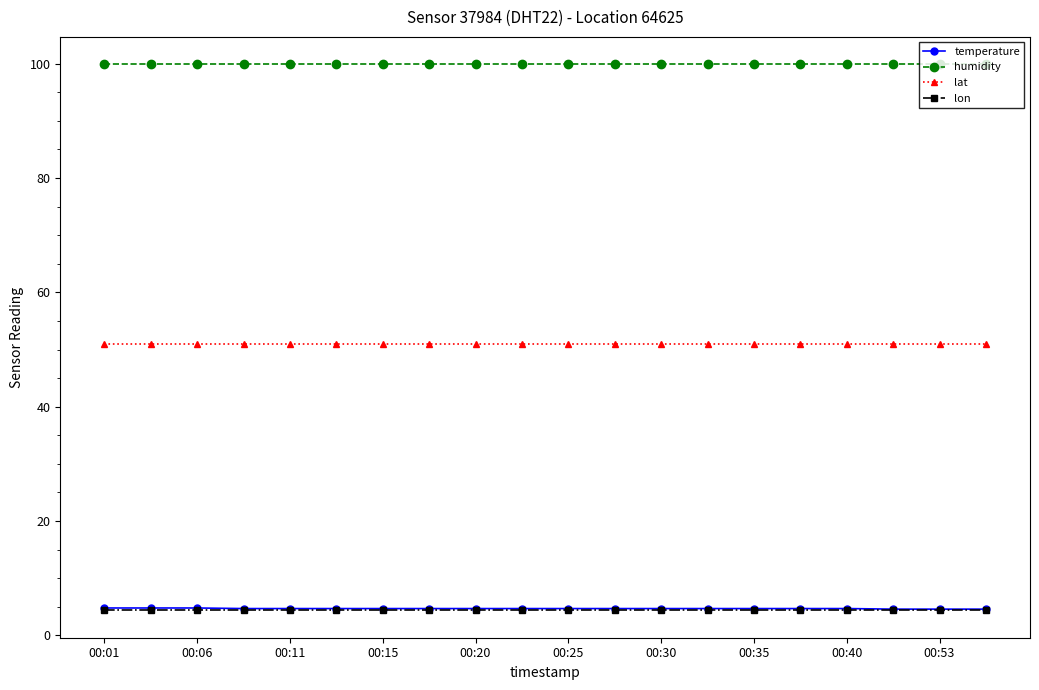

At how many categories does at least one series exceed 33?

20